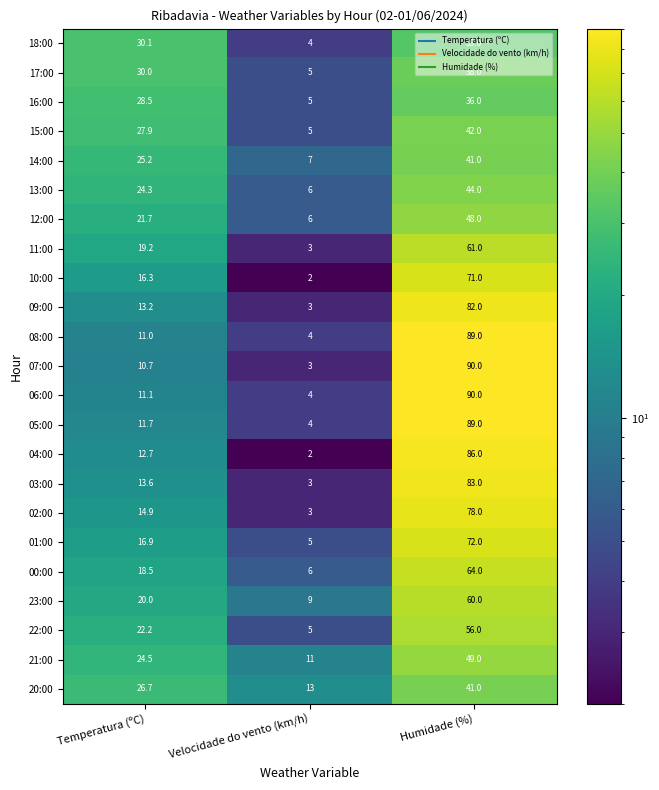

How many categories are shown in the chart?

3